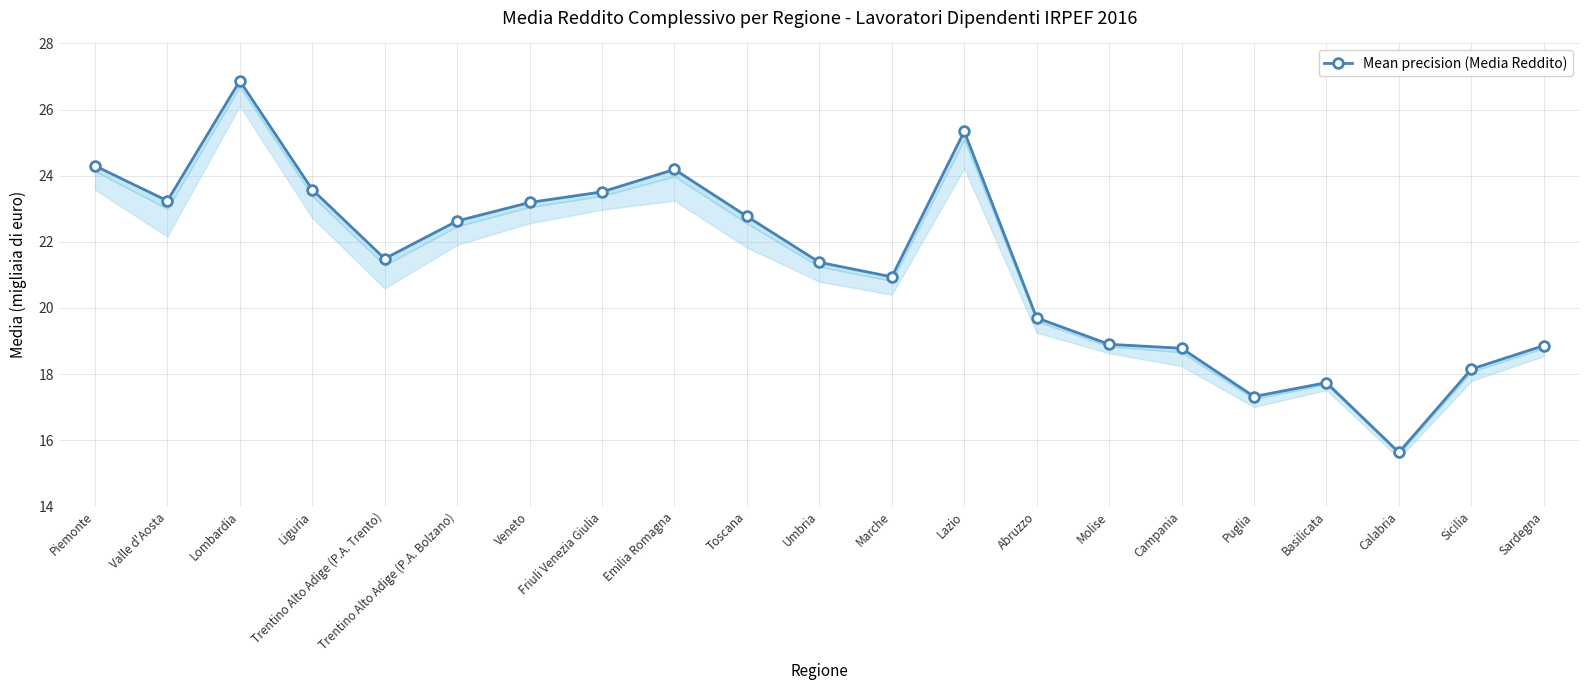

What is the difference between the maximum and minimum values?

11.2